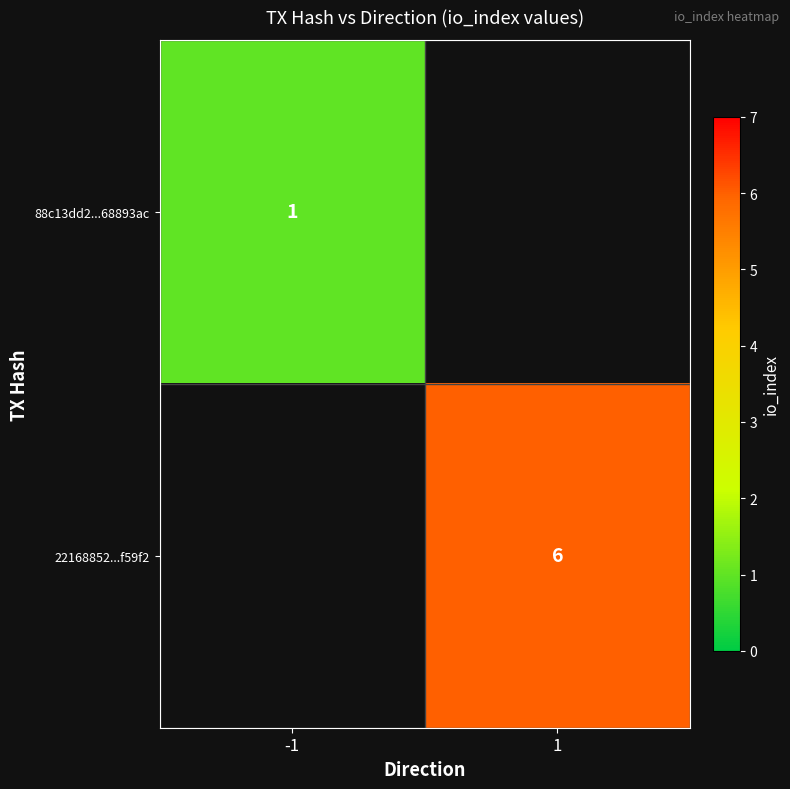

Is the value of 22168852...f59f2 at 1 greater than the value of 88c13dd2...68893ac at -1?

Yes